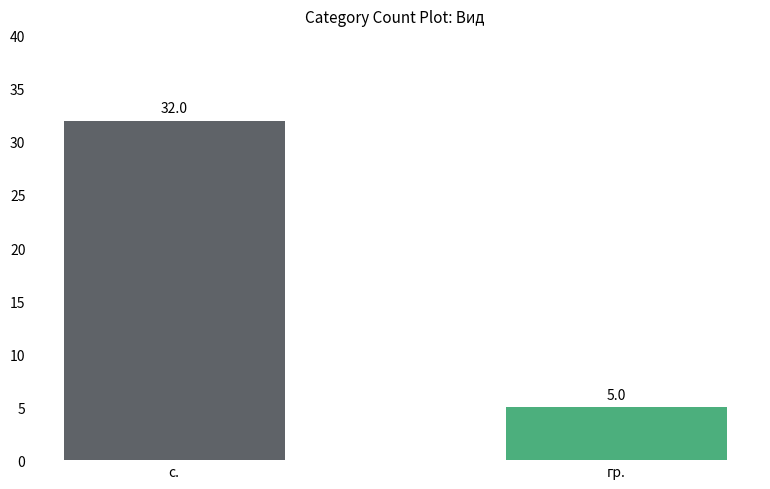

What is the sum of all values?

37